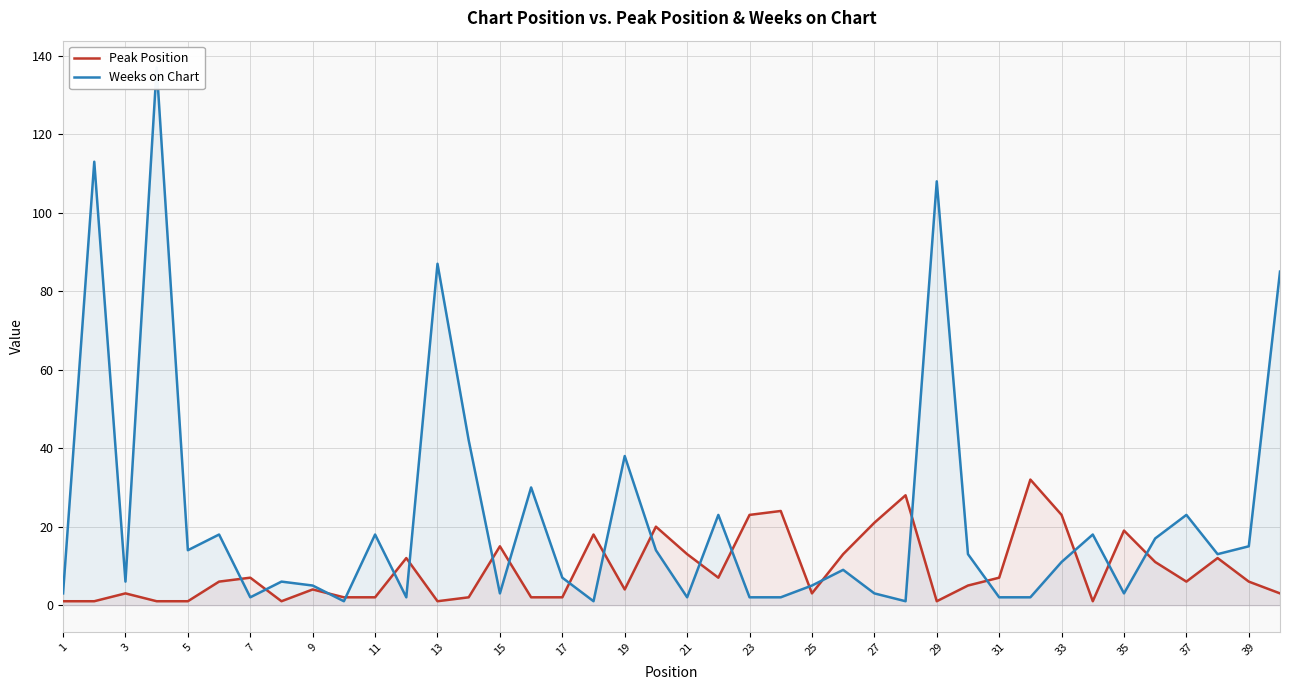

True or false: Peak Position has a value of 23 at 33.

True